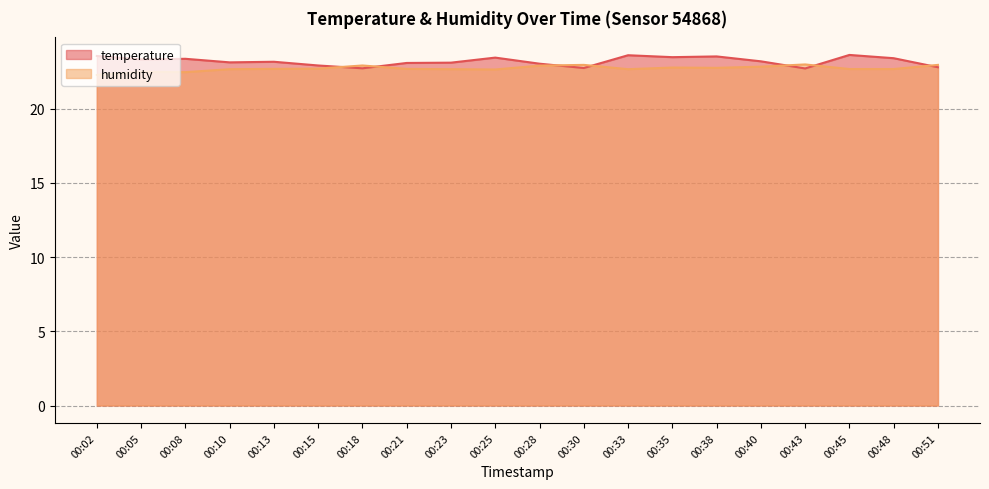

How many times do humidity and temperature cross each other?

7